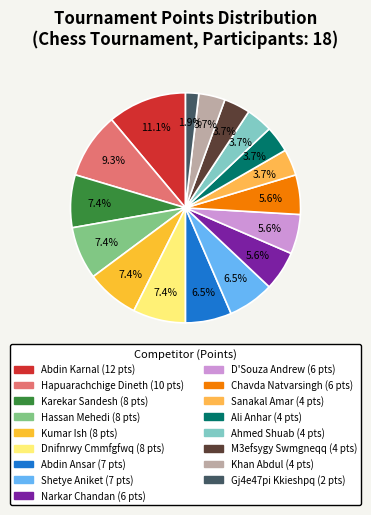

How many segments does this pie chart have?

17